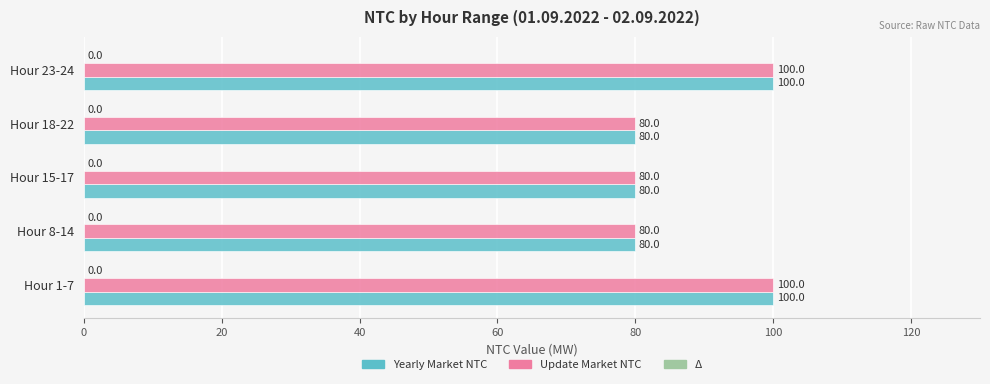

What is the total value across all series at Hour 1-7?

200